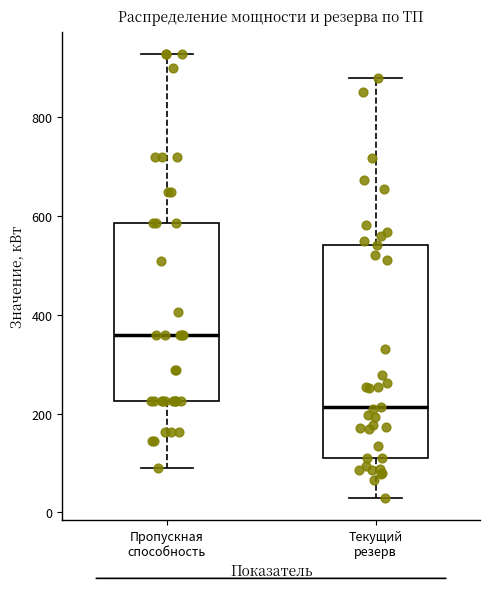

Reading left to right, read every box against the y-axis: the position of its median line, the range the box covers, and the ends of its whiskers. The values are not printed on the chart, so give them approximately, as read against the axis.

Пропускная способность: median 360, box 220 to 580, whiskers 100 to 920
Текущий резерв: median 220, box 120 to 540, whiskers 40 to 880